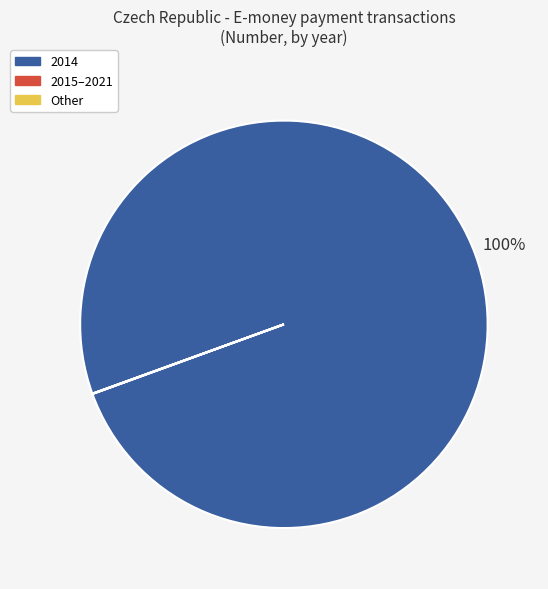

Is there any slice that represents more than half of the pie?

Yes